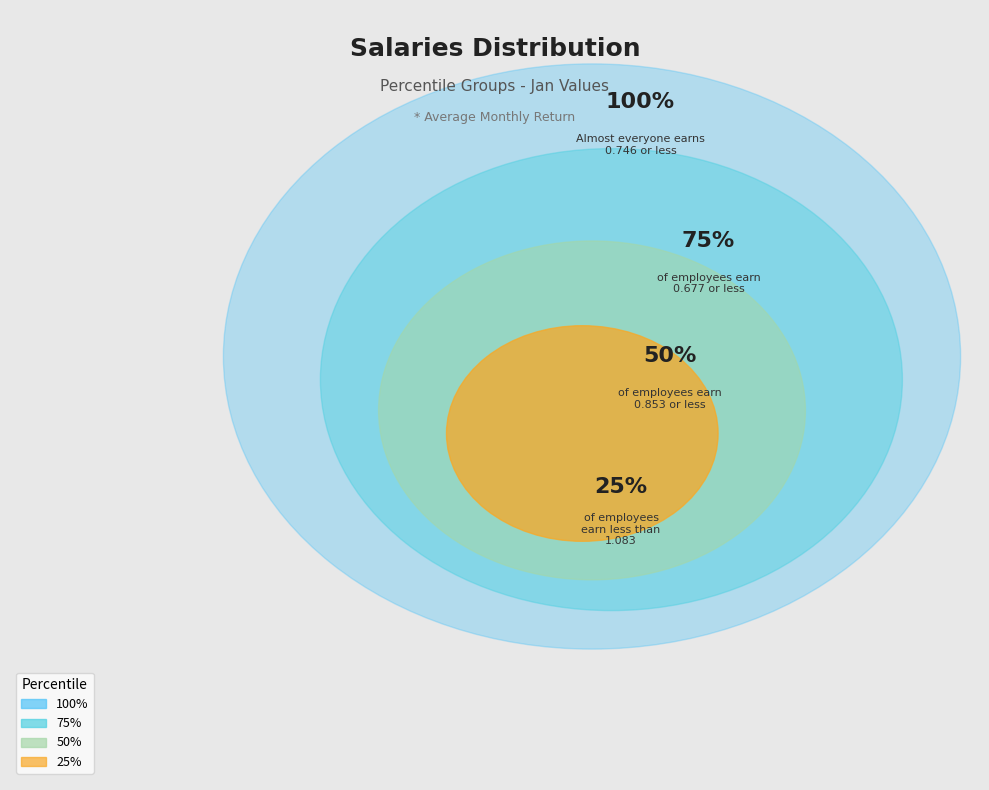

To the nearest percent, what percentage of the pie is pct25?

11%